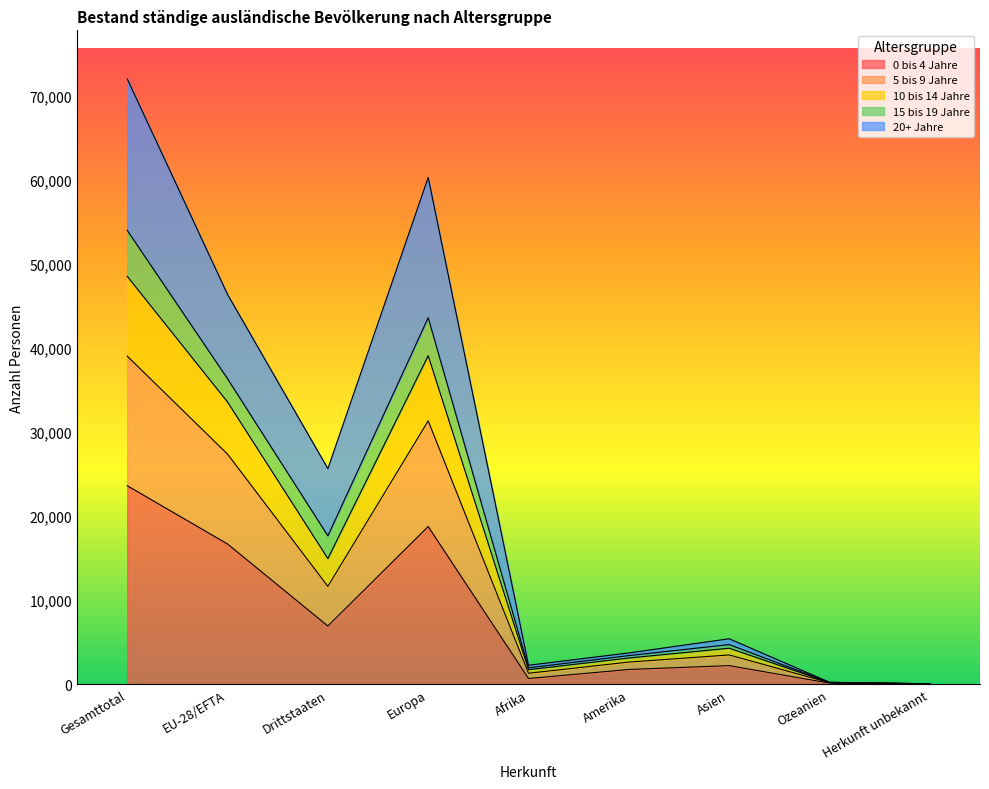

True or false: 5 bis 9 Jahre and 20+ Jahre intersect in this chart.

False